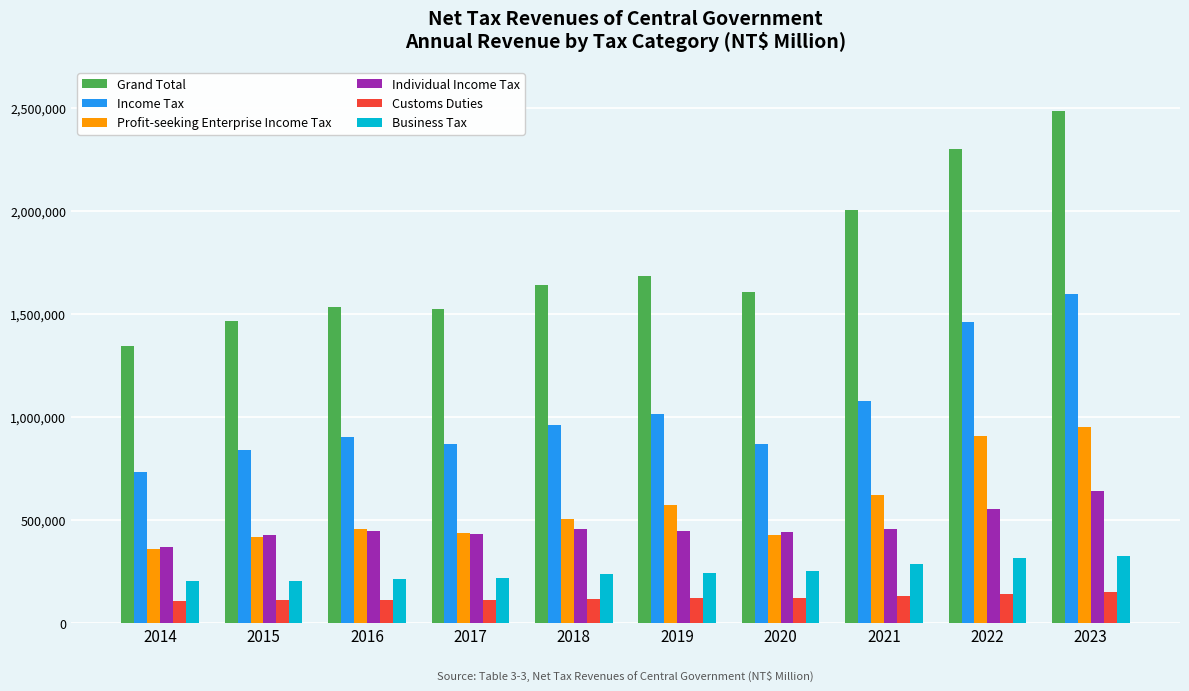

What is the value of the Individual Income Tax bar at the 4th from the left?

433718